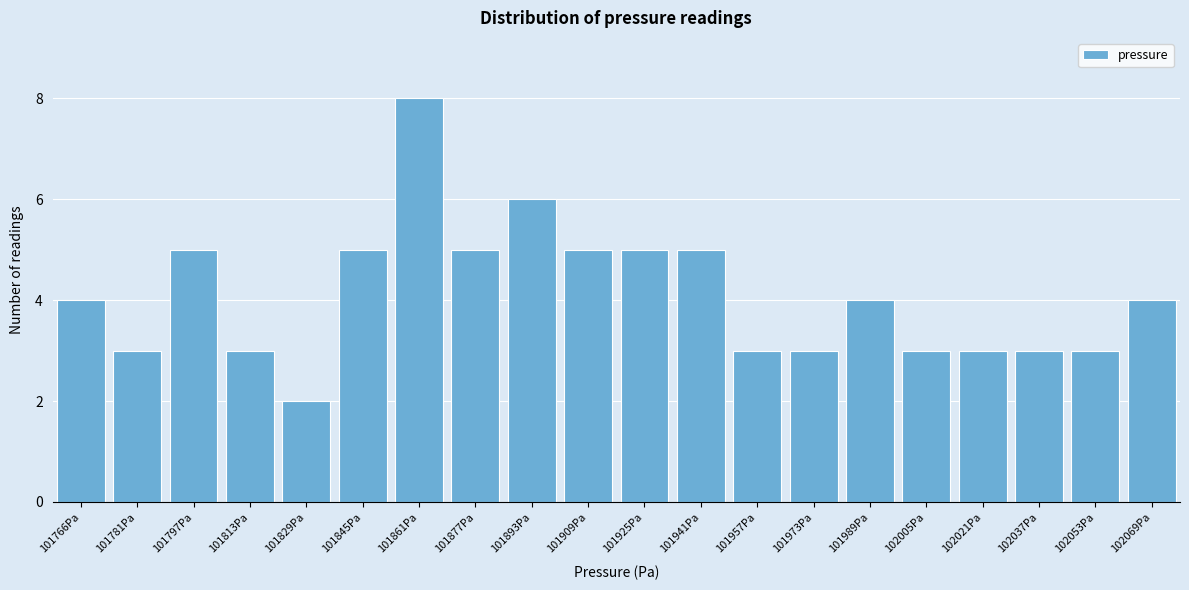

Reading left to right, transcribe all the data shown in this chart.

101766Pa=4	101781Pa=3	101797Pa=5	101813Pa=3	101829Pa=2	101845Pa=5	101861Pa=8	101877Pa=5	101893Pa=6	101909Pa=5	101925Pa=5	101941Pa=5	101957Pa=3	101973Pa=3	101989Pa=4	102005Pa=3	102021Pa=3	102037Pa=3	102053Pa=3	102069Pa=4